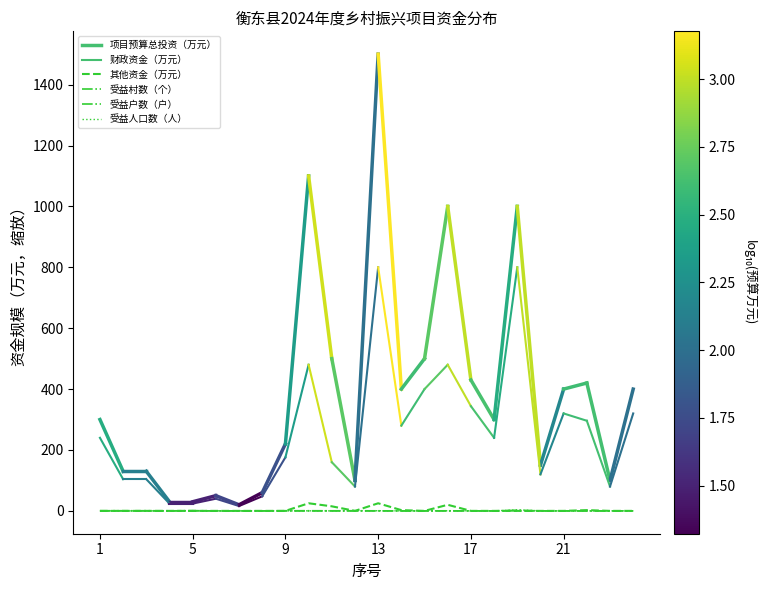

Is this an area chart (filled region under the line)?

No